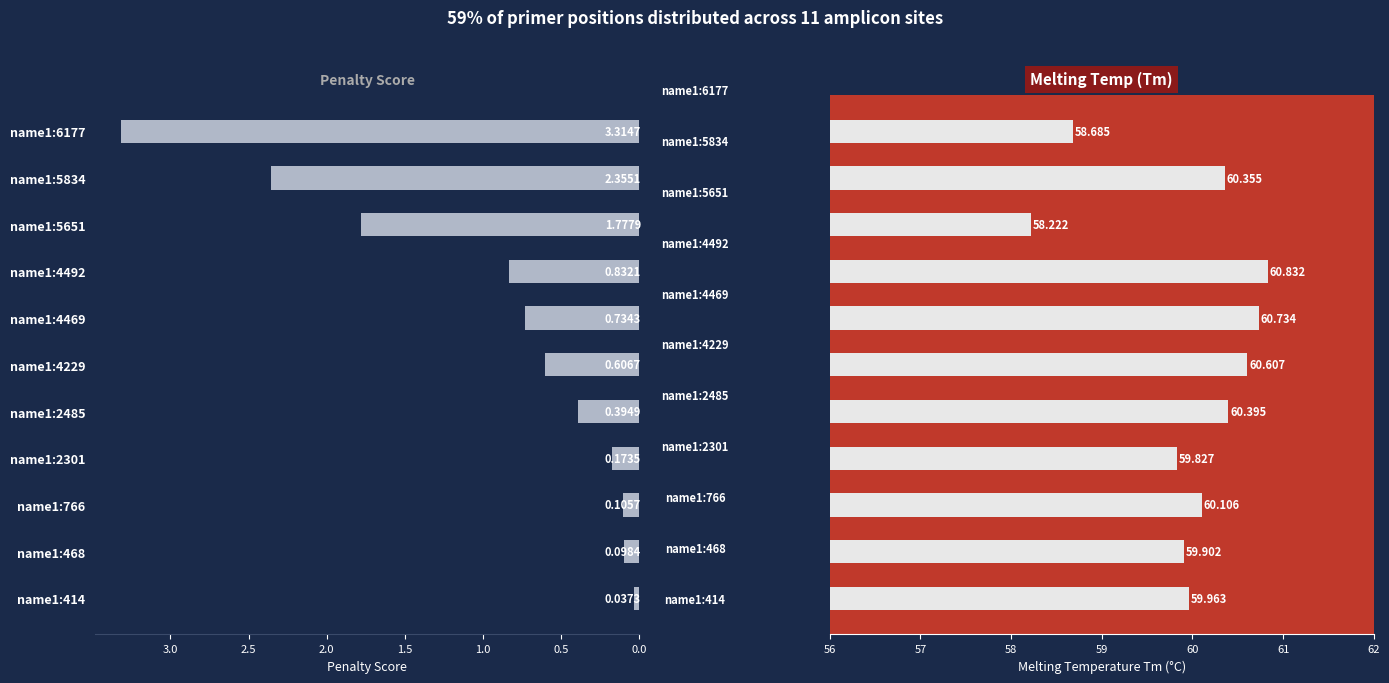

How many bars are there in each group?

2